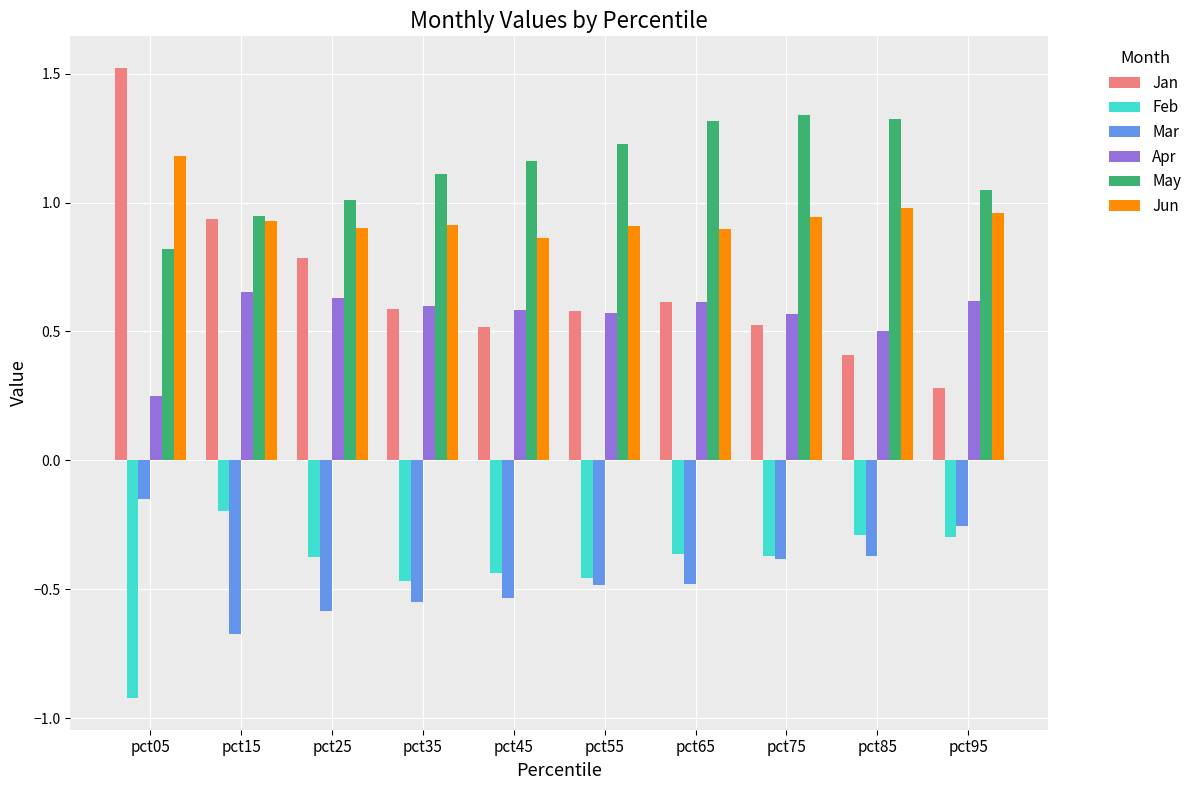

How many groups of bars are there?

10